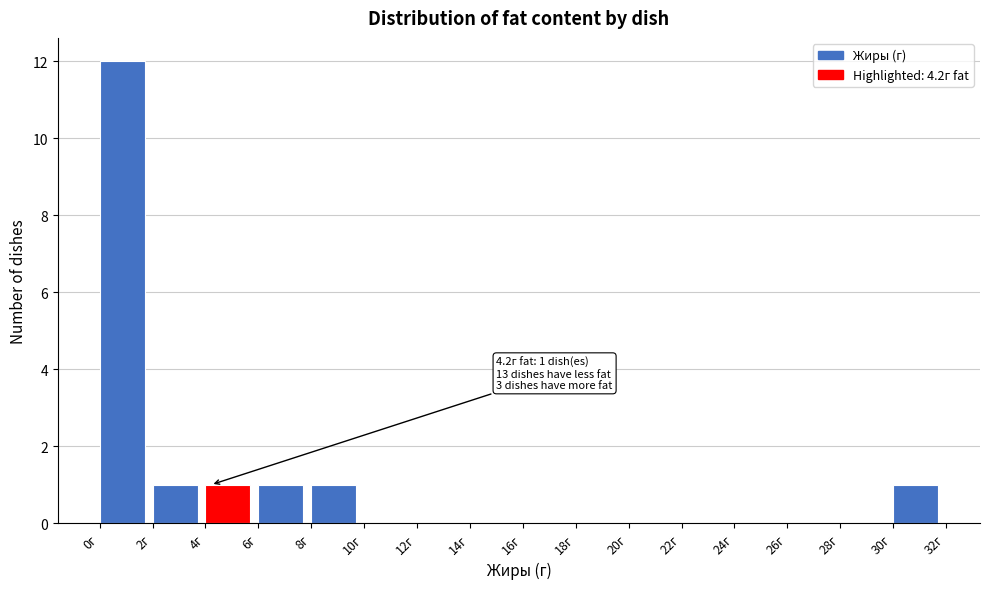

Which range on the x-axis has the tallest bar?

0 to 2